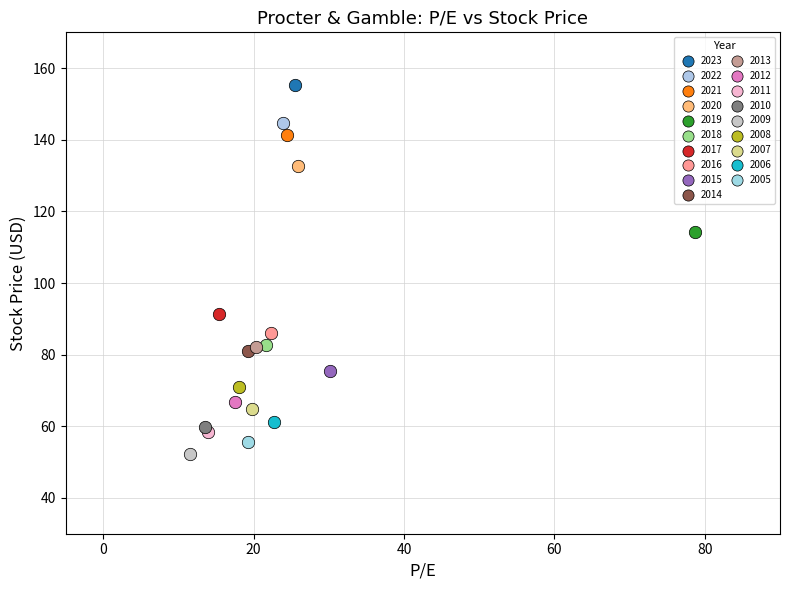

What are all the series names shown in the legend?

2023, 2022, 2021, 2020, 2019, 2018, 2017, 2016, 2015, 2014, 2013, 2012, 2011, 2010, 2009, 2008, 2007, 2006, 2005